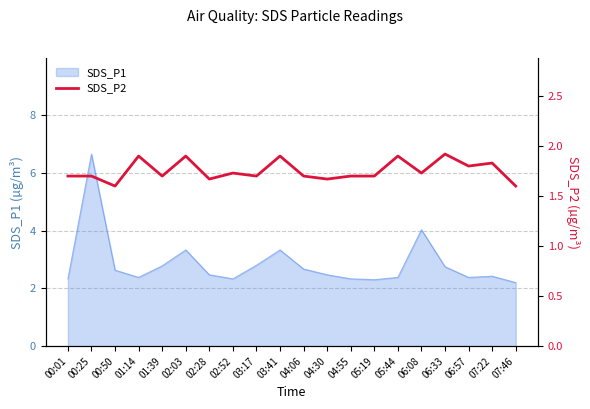

What is the lowest value of the SDS_P1 series?

2.2